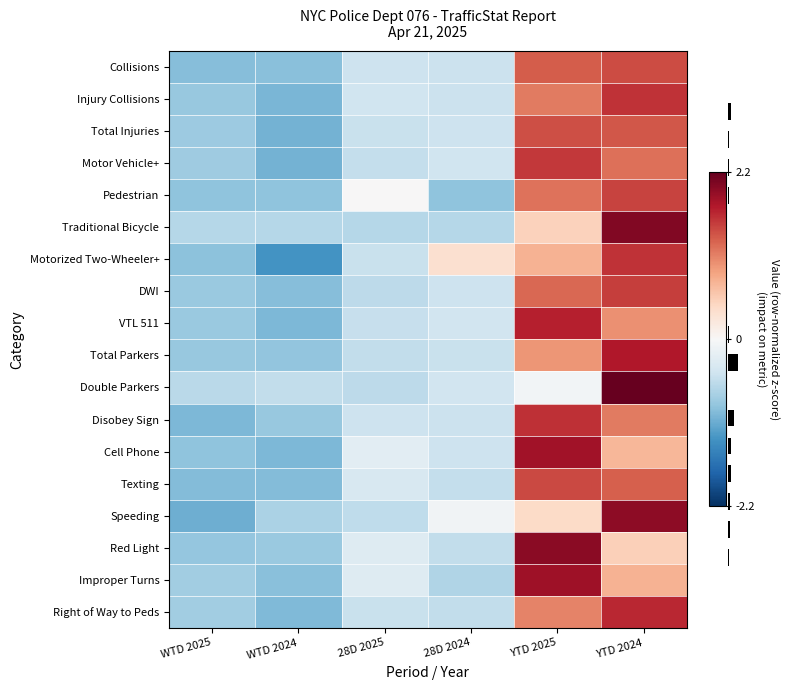

How many categories are shown in the chart?

6